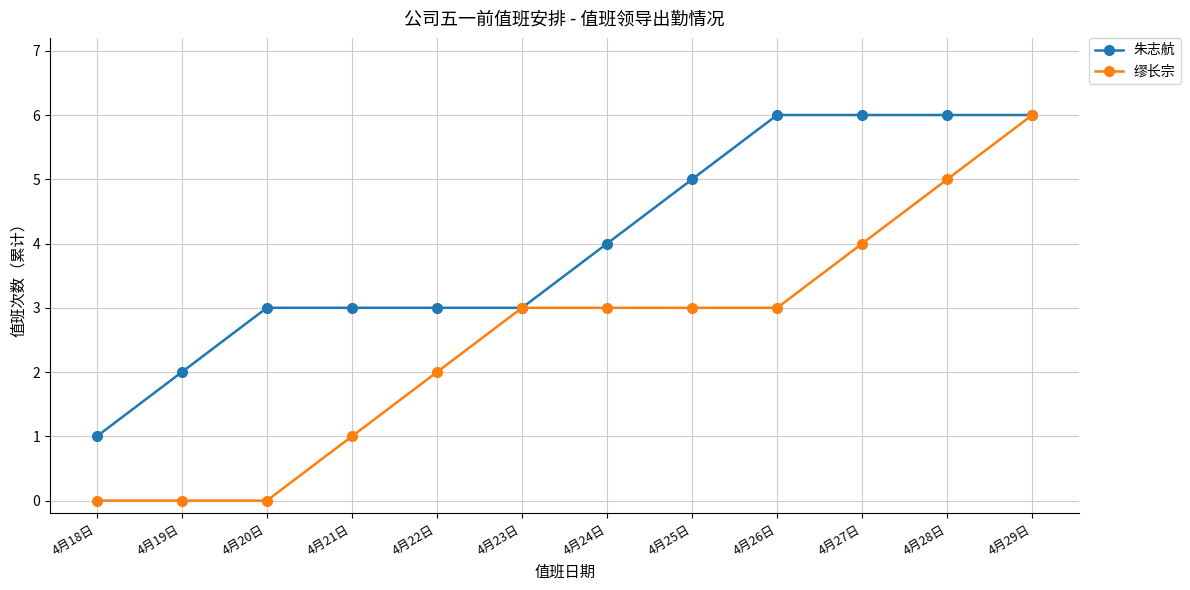

How many categories are shown in the chart?

12